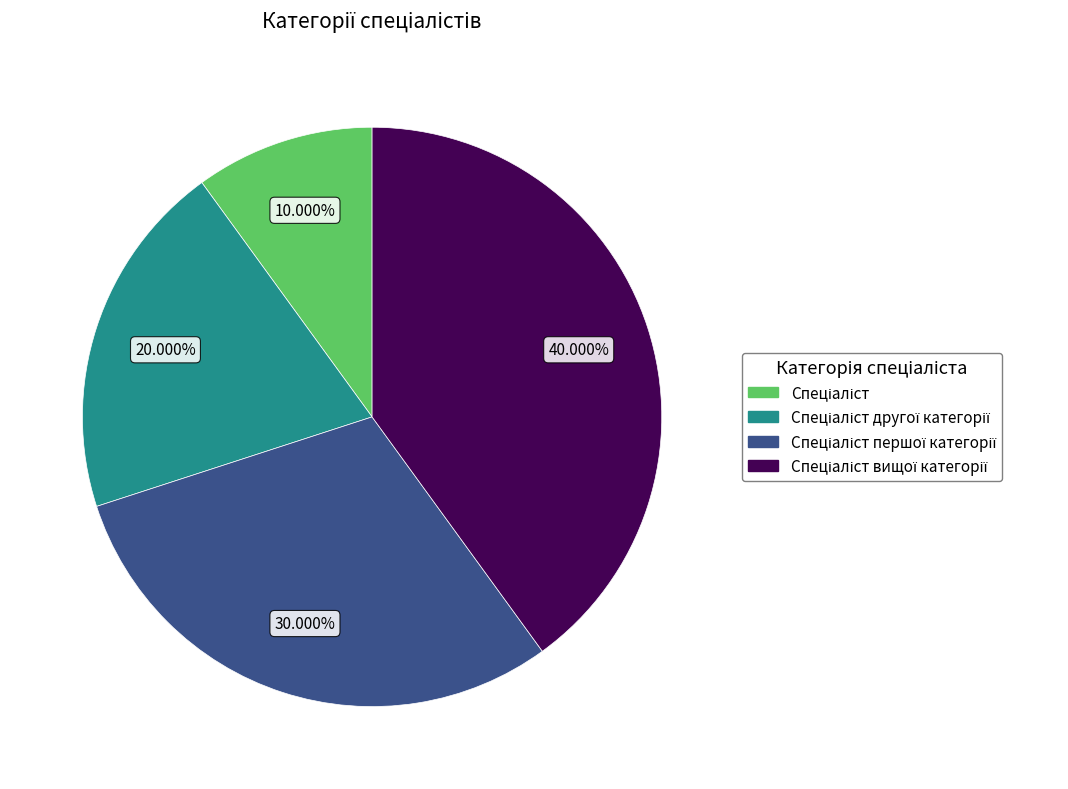

Is there any slice that represents more than half of the pie?

No